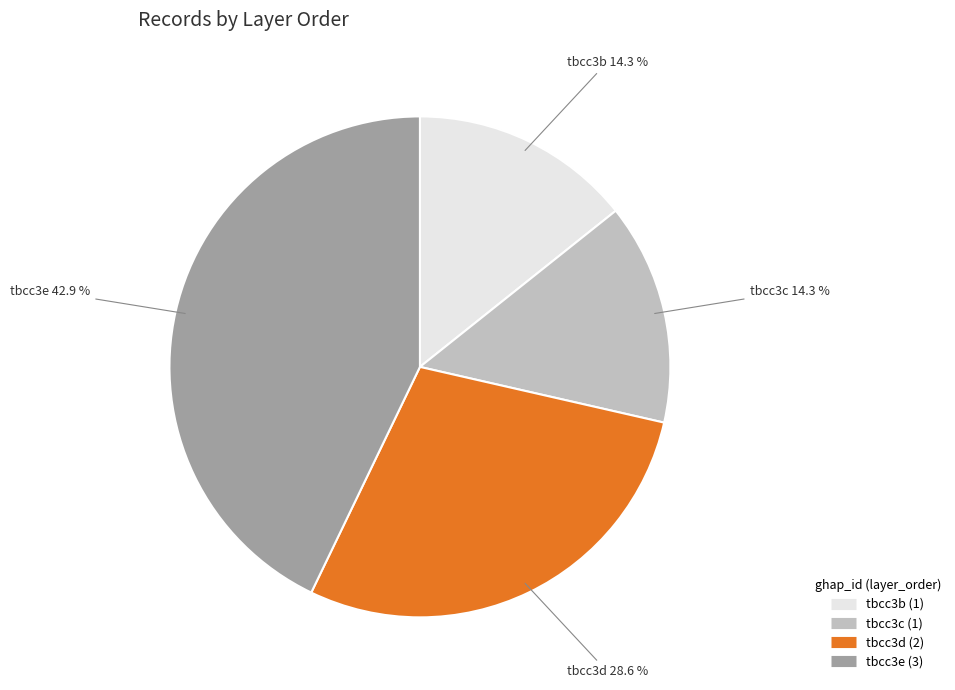

How much of the chart is everything except tbcc3b?

85.7%